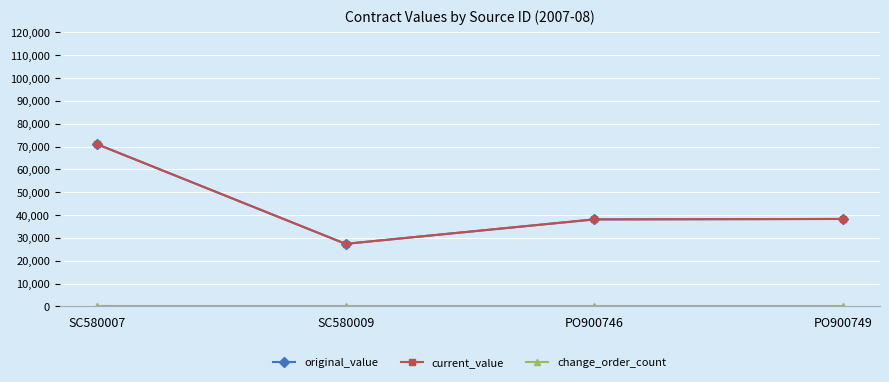

At which category does the chart reach its minimum across all series?

SC580007